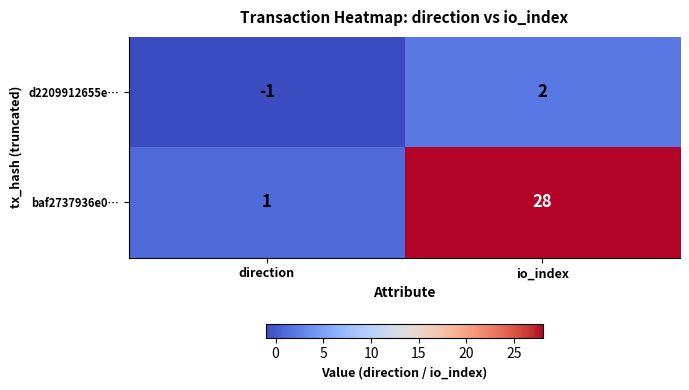

True or false: baf2737936e0… has a value of 1 at direction.

True